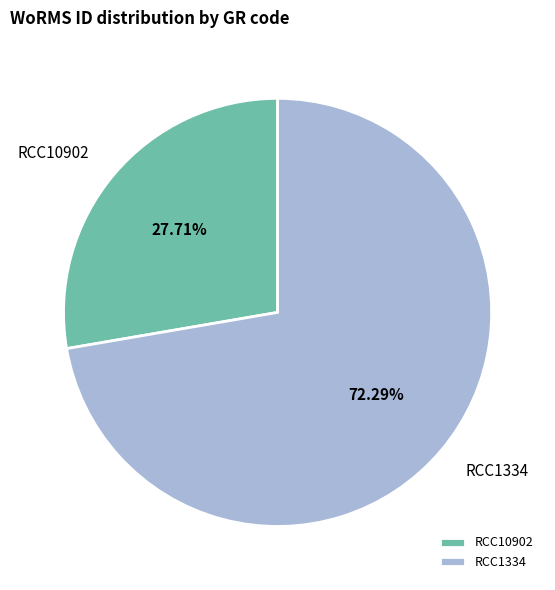

The RCC1334 slice represents 72% of the pie. True or false?

True